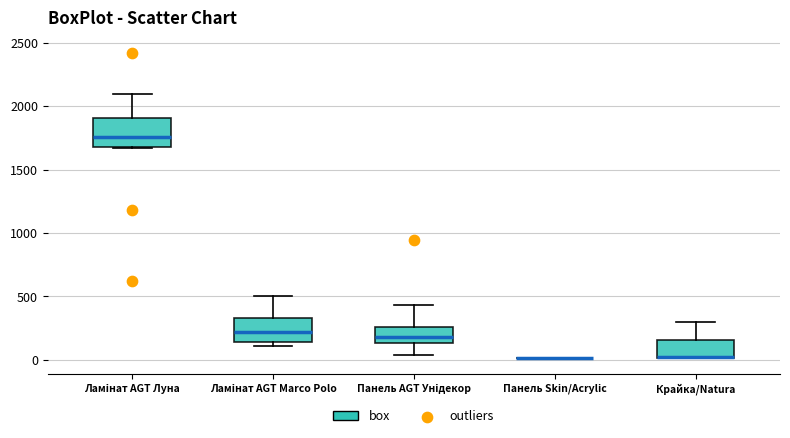

Reading left to right, transcribe this box plot: for each box, give where its median line is, the range the box spans, and where its two whiskers end, as read against the y-axis. The values are not printed on the chart, so give them approximately, as read against the axis.

Ламінат AGT Луна: median 1750, box 1700 to 1900, whiskers 1650 to 2100
Ламінат AGT Marco Polo: median 200, box 150 to 350, whiskers 100 to 500
Панель AGT Унідекор: median 200, box 150 to 250, whiskers 50 to 450
Панель Skin/Acrylic: box collapsed to a line at 0, whiskers 0 to 0
Крайка/Natura: median 0 (drawn on the box's lower edge), box 0 to 150, whiskers 0 to 300